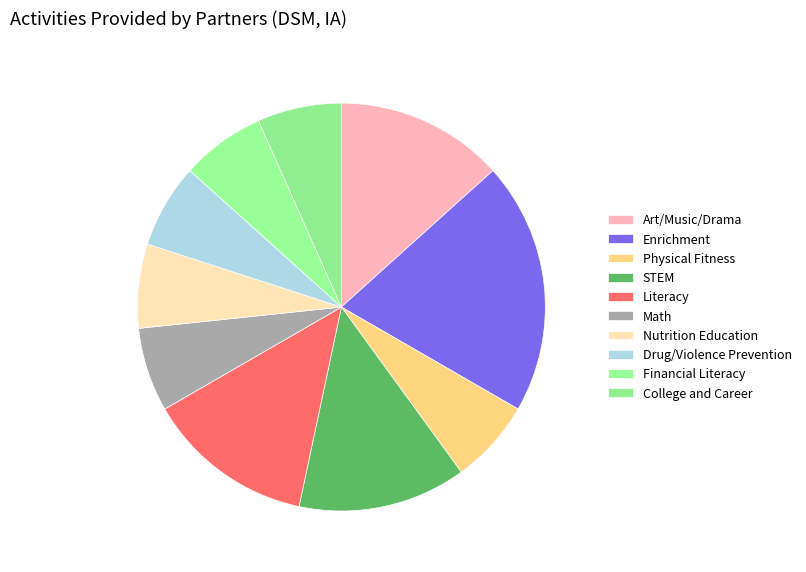

How much of the chart is everything except Drug/Violence Prevention?

93.3%